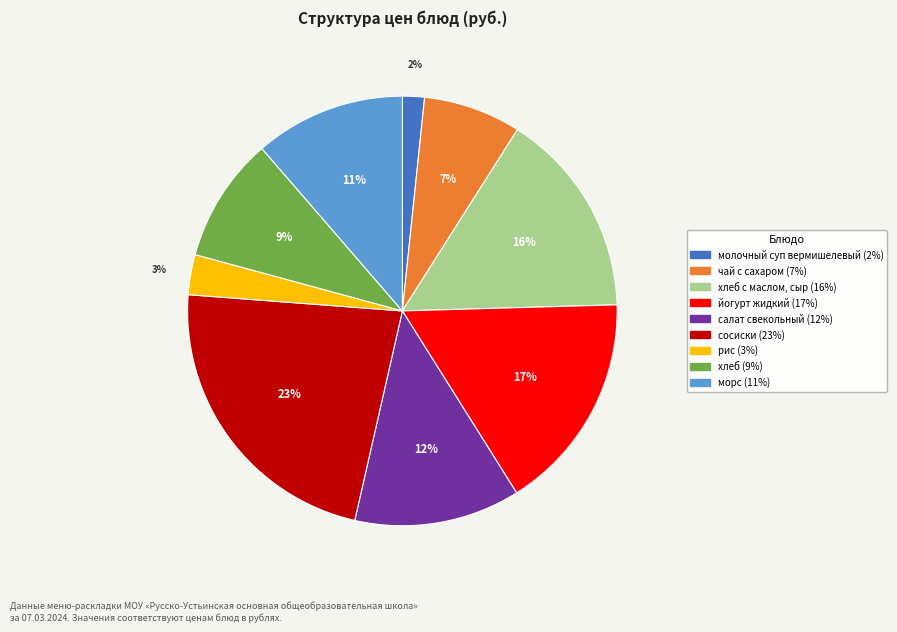

To the nearest percent, what is the average slice percentage?

11%